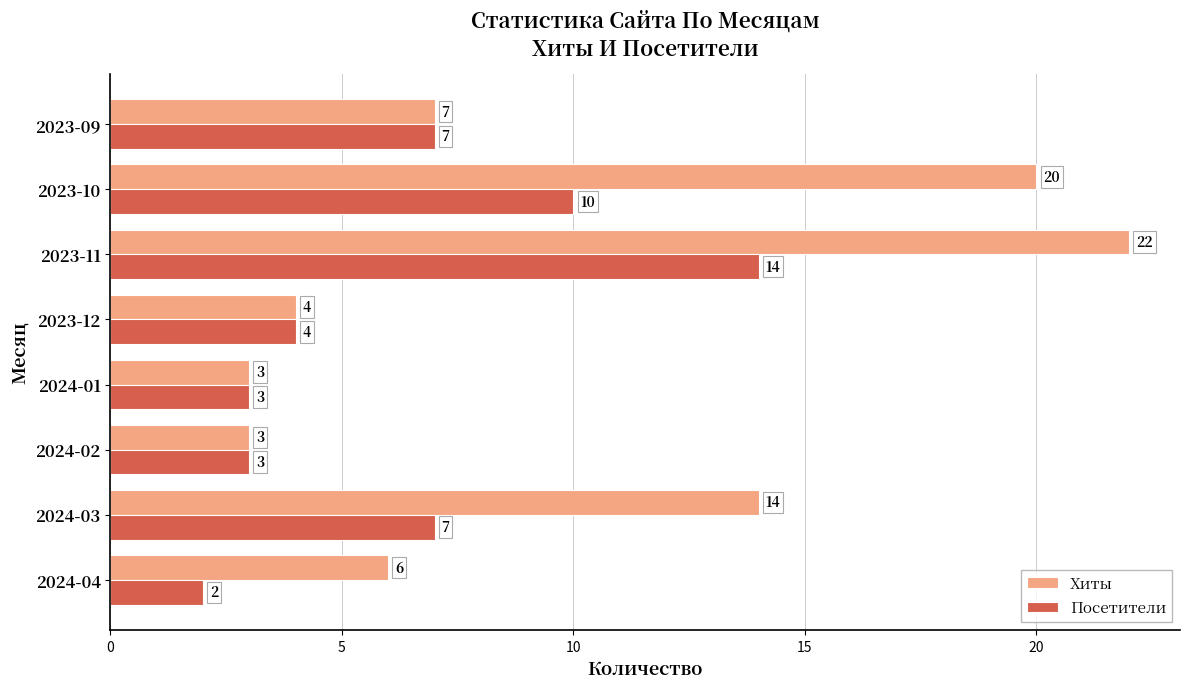

Is it true that Посетители equals 10 at 2023-10?

True